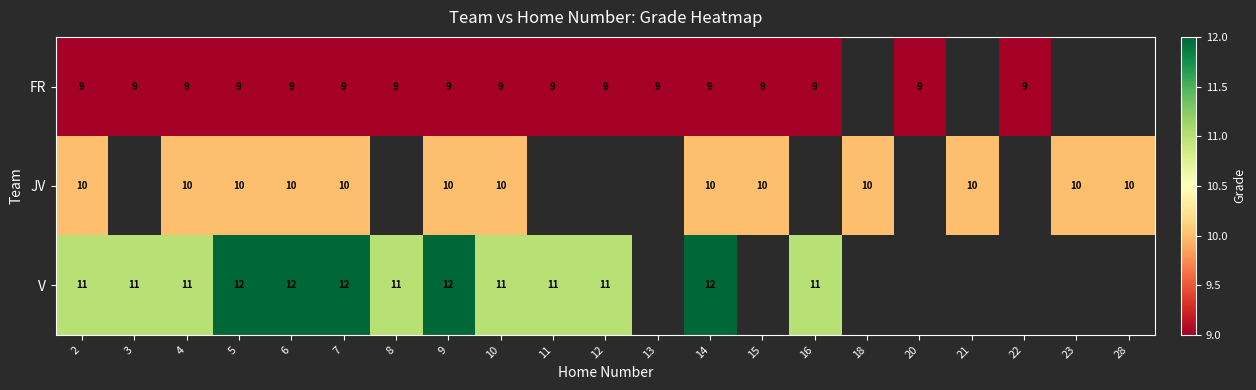

The FR series shows 3 at 7. True or false?

False